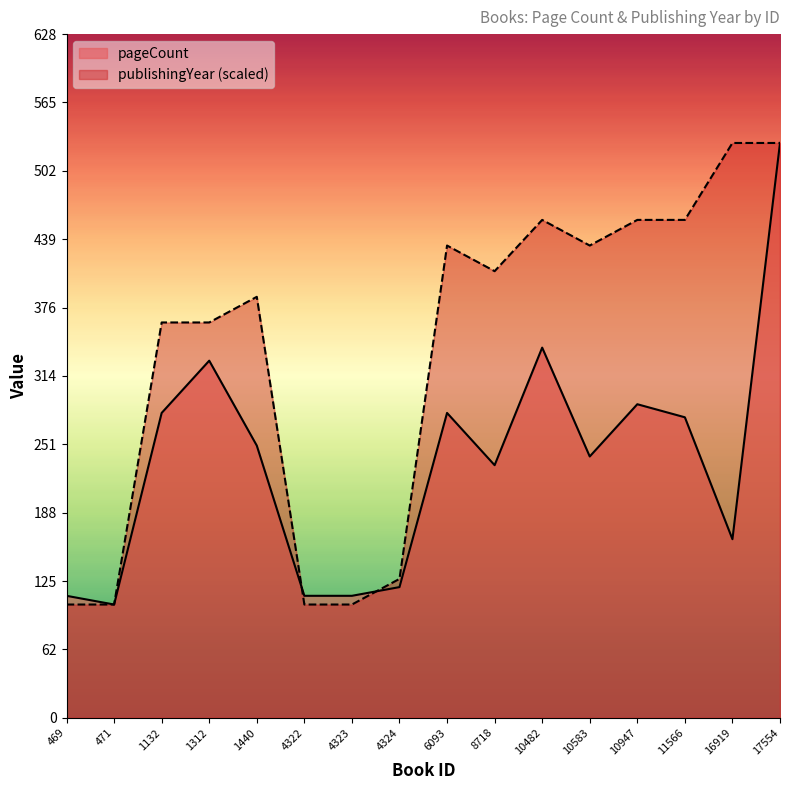

How many intersections are there between publishingYear and pageCount?

2